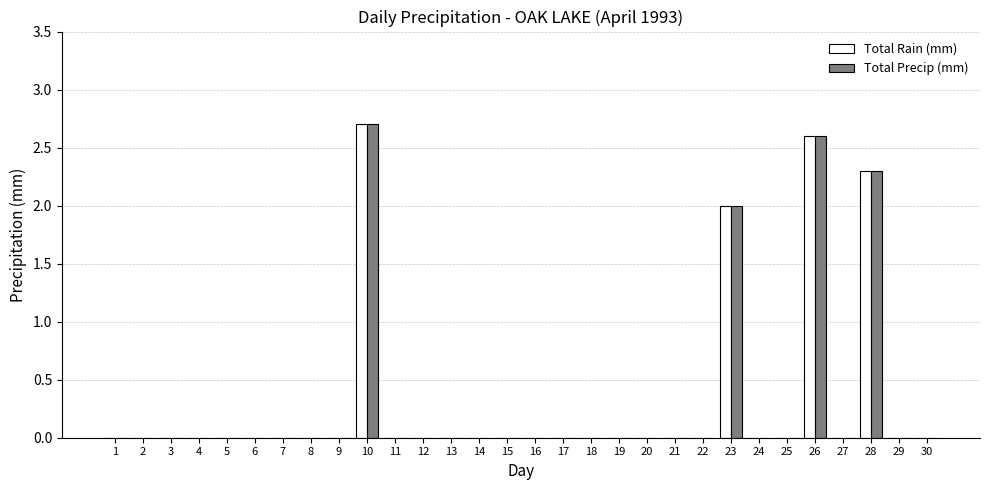

What is the sum of the Total Rain (mm) values at 23 and 6?

2.0